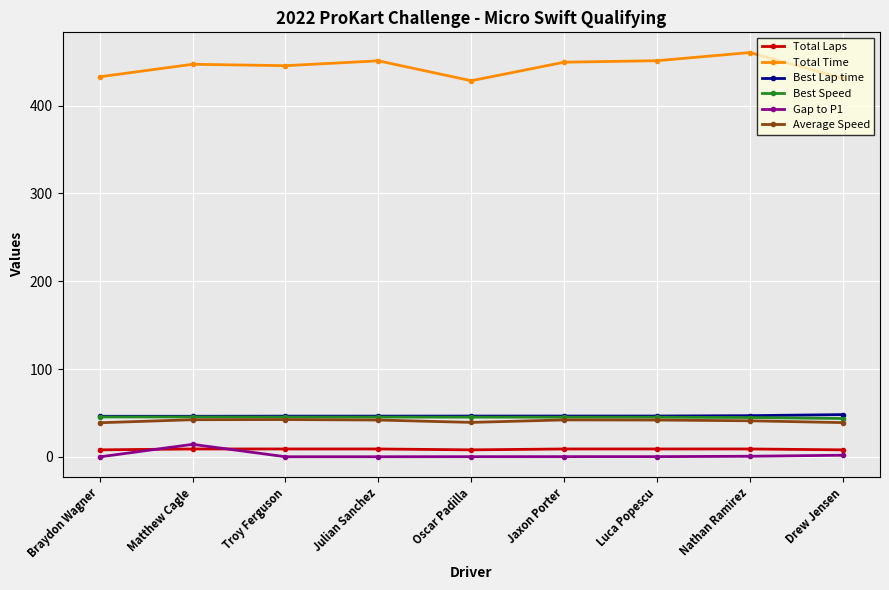

What is the highest value of the Gap to P1 series?

14.3